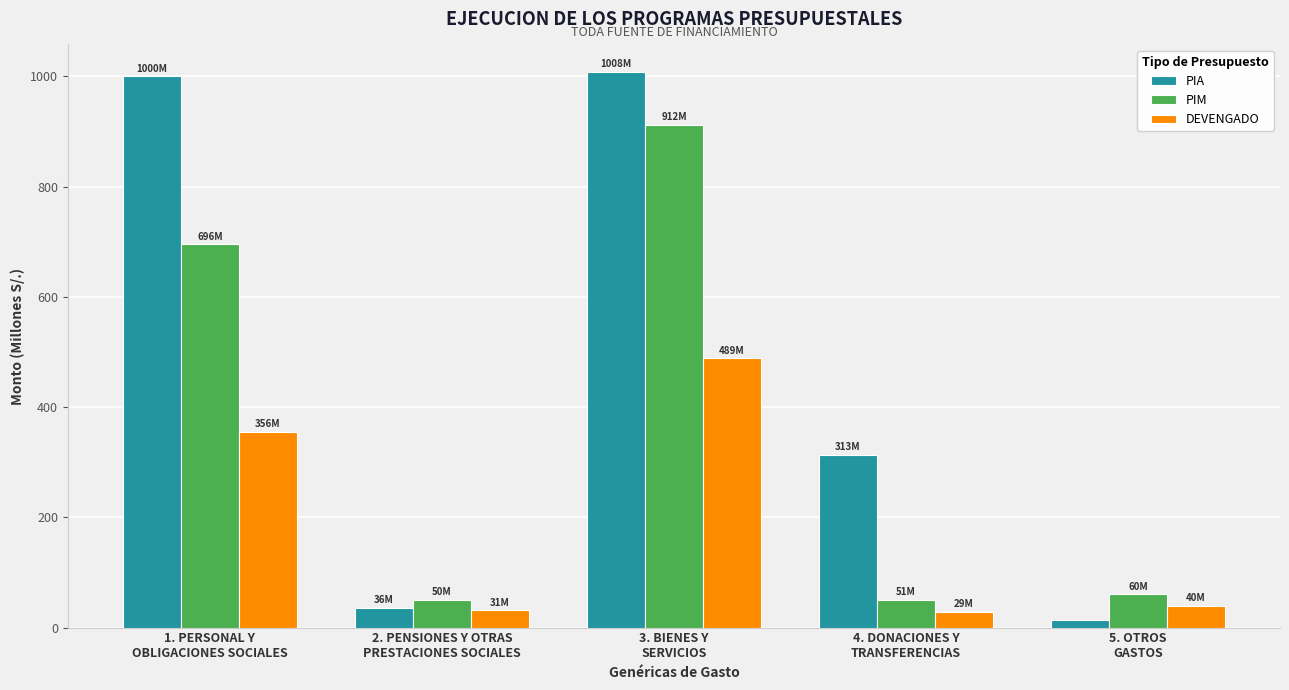

Which series has the largest total across all categories?

PIA